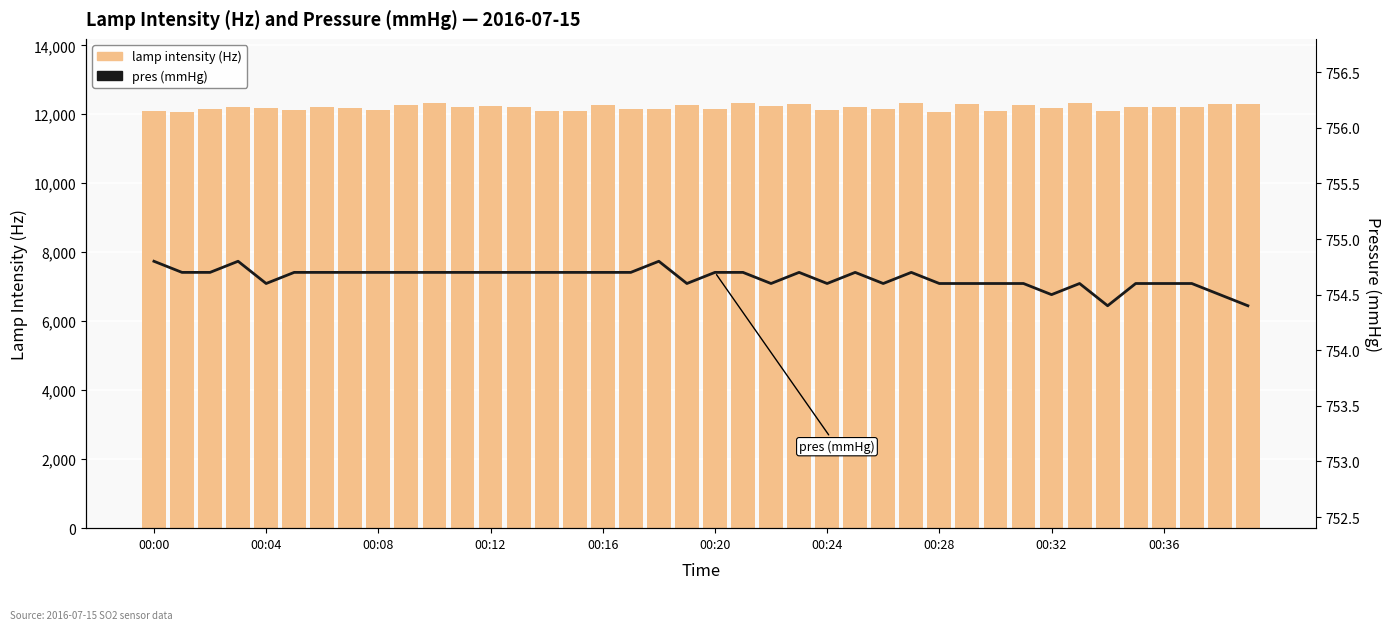

At which label does lamp intensity (Hz) reach its minimum?

00:28